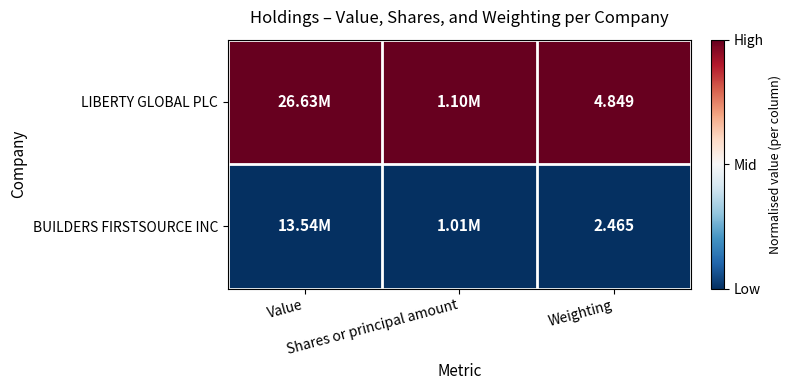

Rank the series by their average value, from lowest to highest.

BUILDERS FIRSTSOURCE INC, LIBERTY GLOBAL PLC